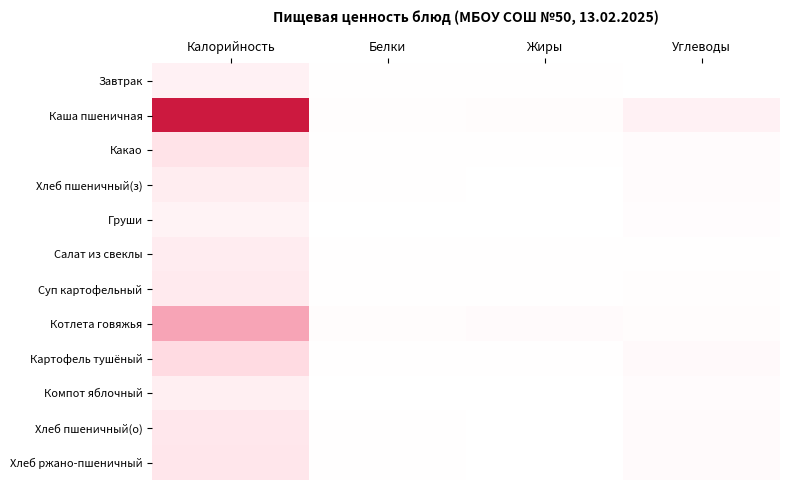

Reading right to left, extract all data points from this chart.

Завтрак: 1	5	2	53
Каша пшеничная: 53	11	8	462
Какао: 16	3	5	112
Хлеб пшеничный(з): 14	0	2	71
Груши: 10	0	0	47
Салат из свеклы: 5	5	3	74
Суп картофельный: 9	4	2	83
Котлета говяжья: 11	17	12	245
Картофель тушёный: 25	4	3	143
Компот яблочный: 15	0	0	63
Хлеб пшеничный(о): 19	0	3	94
Хлеб ржано-пшеничный: 20	1	3	99